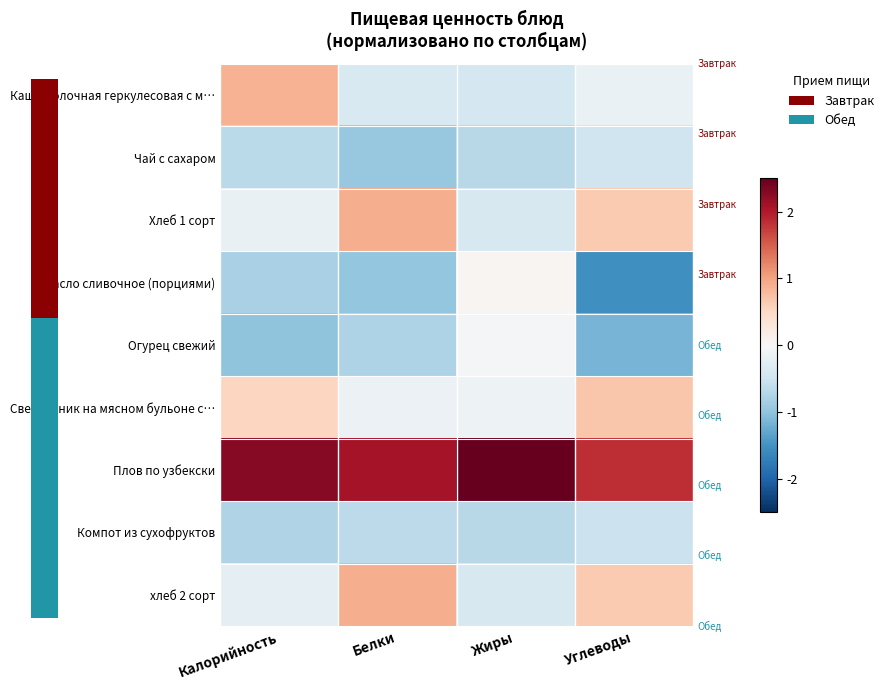

What is the greatest value displayed?

2.7